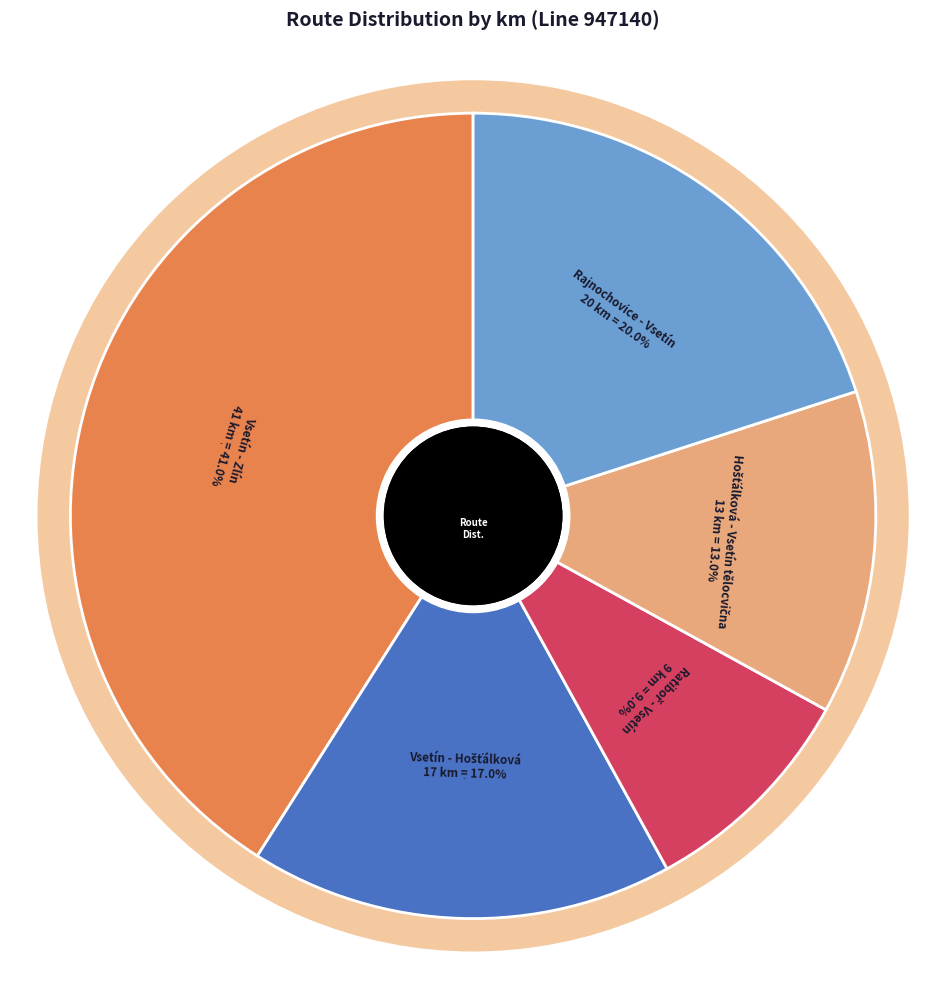

To the nearest percent, what portion does Rajnochovice - Vsetín (20 km) represent?

20%